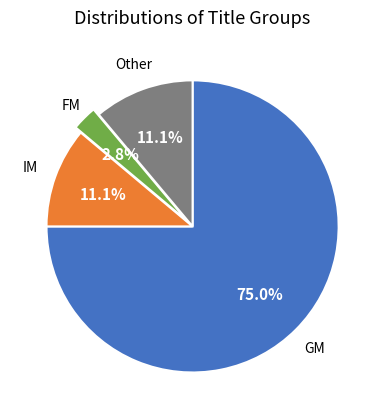

What is the ratio of the value at FM to the value at Other?

0.3